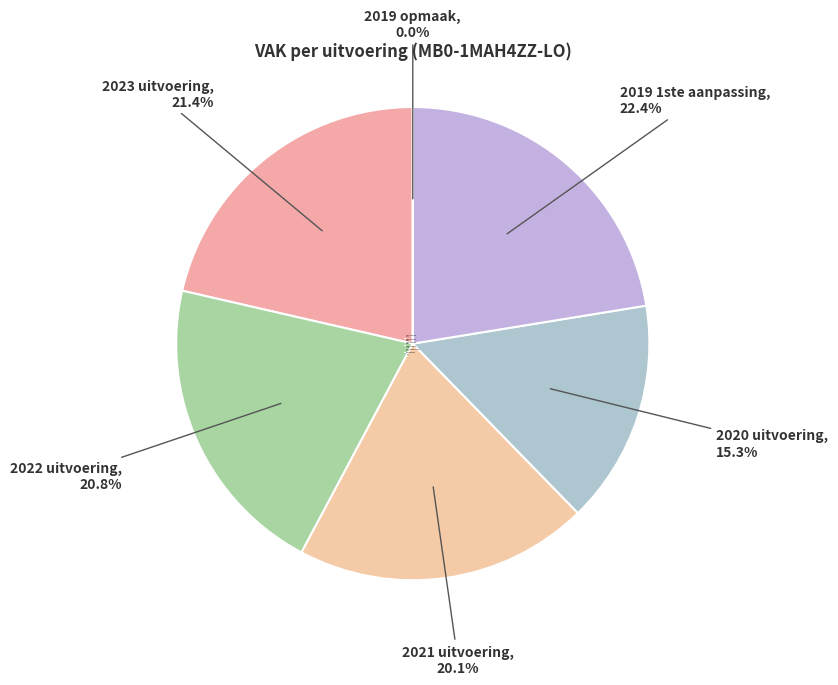

To the nearest percent, what is the combined percentage of 2020 uitvoering and 2019 1ste aanpassing?

38%